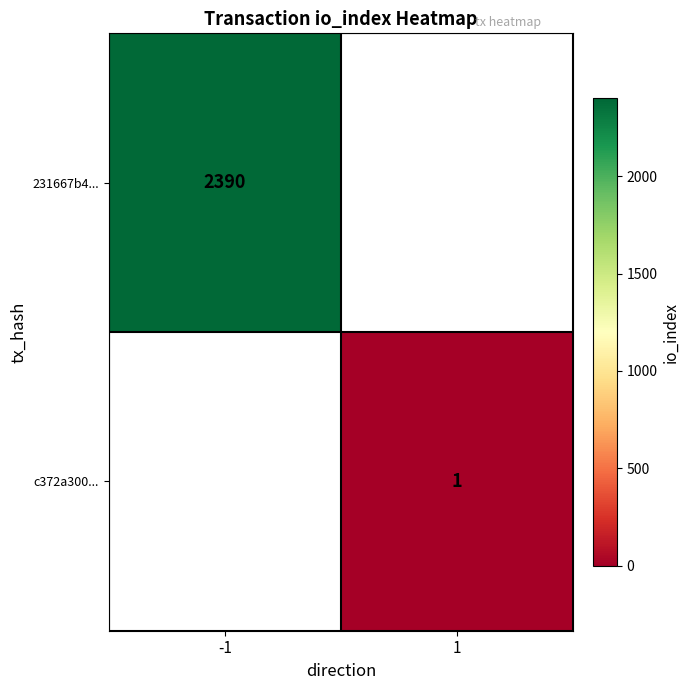

The value of 231667b4... at -1 is 3548. True or false?

False